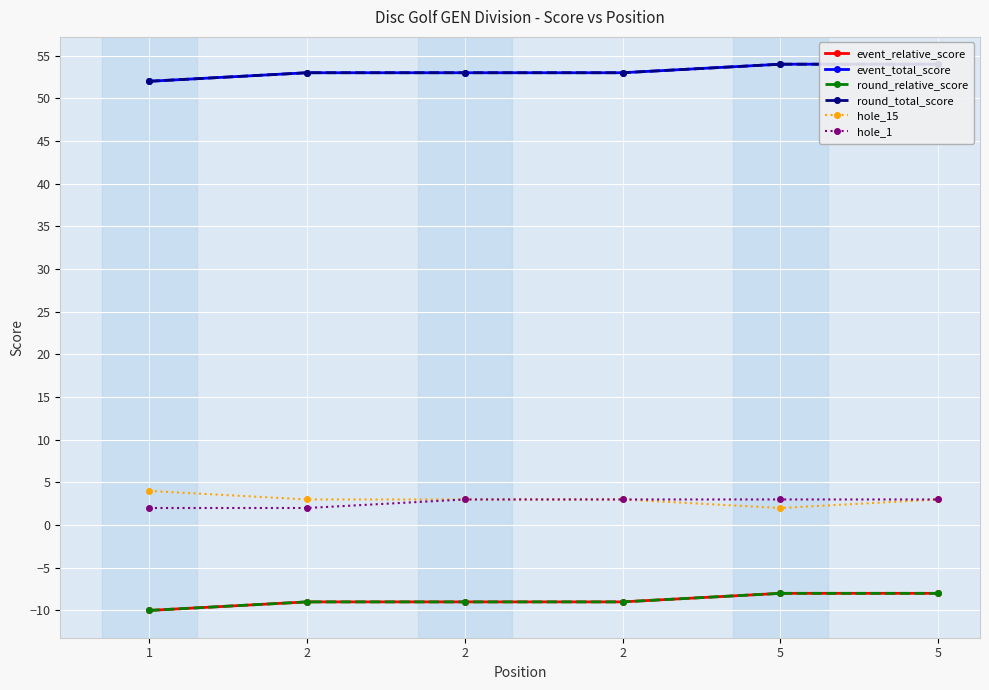

At which label does hole_1 reach its peak?

2